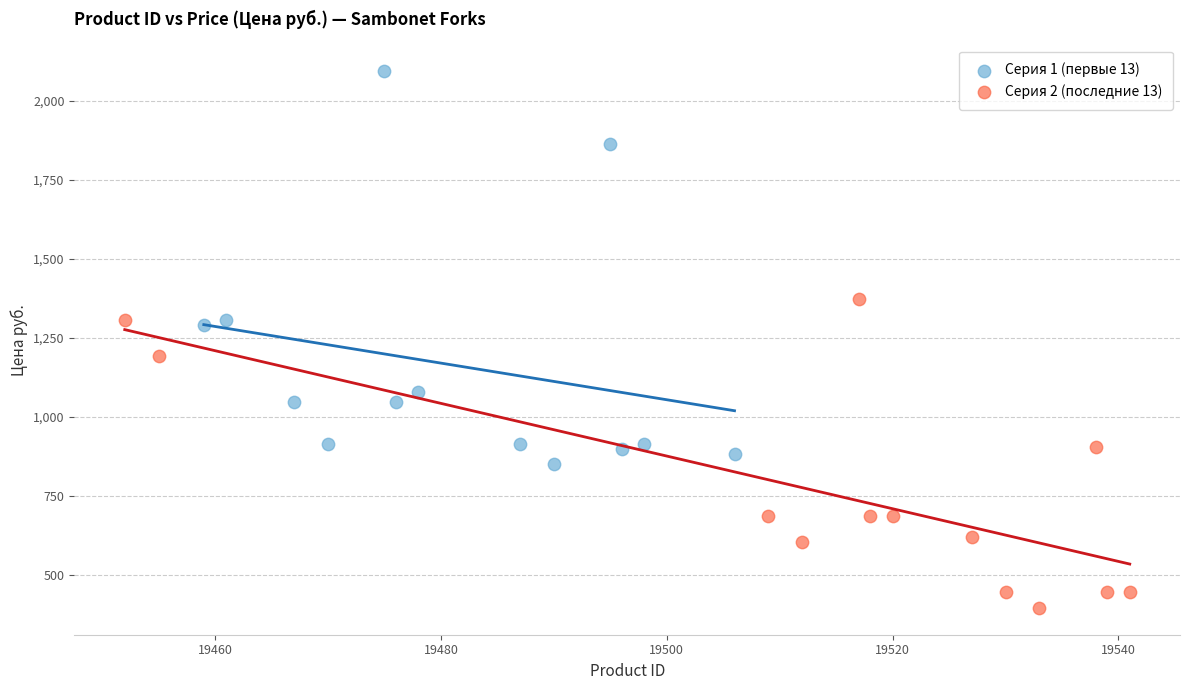

What are all the series names shown in the legend?

Серия 1 (первые 13), Серия 2 (последние 13)